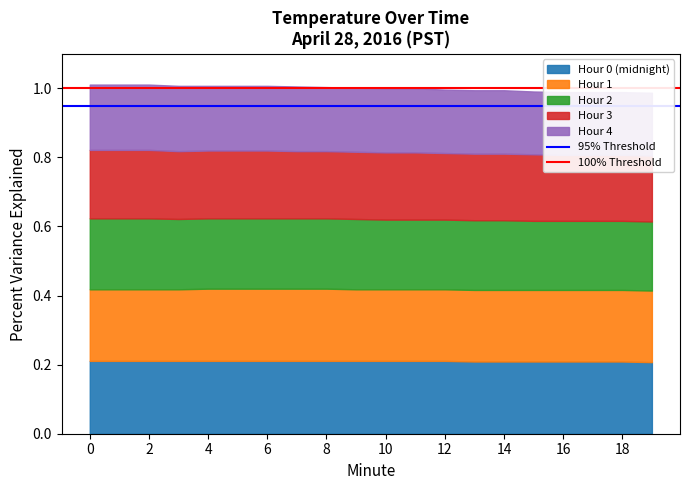

What is the sum of the 100% Threshold values at 0 and 2?

2.0